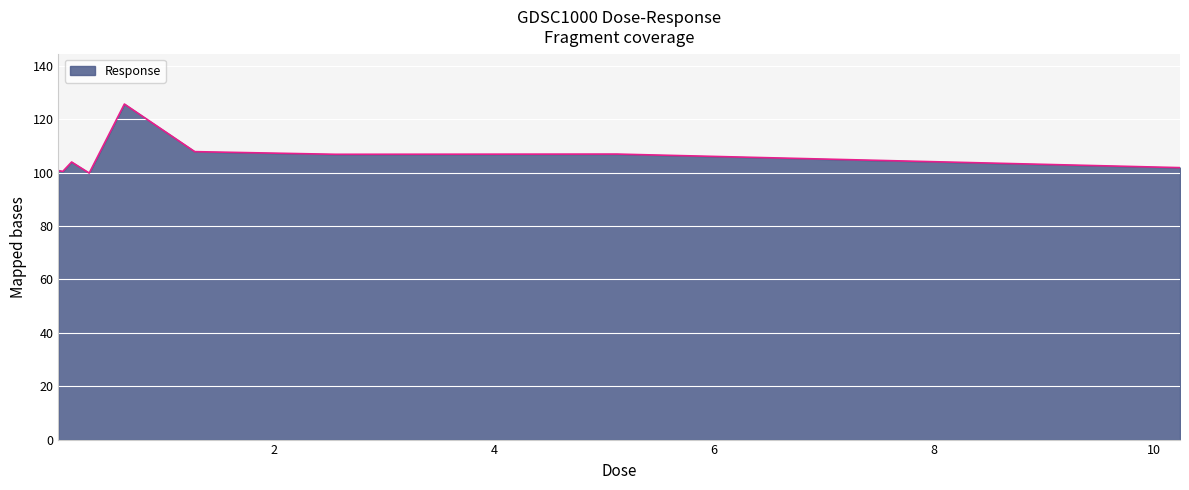

Count the number of data series in this chart.

1